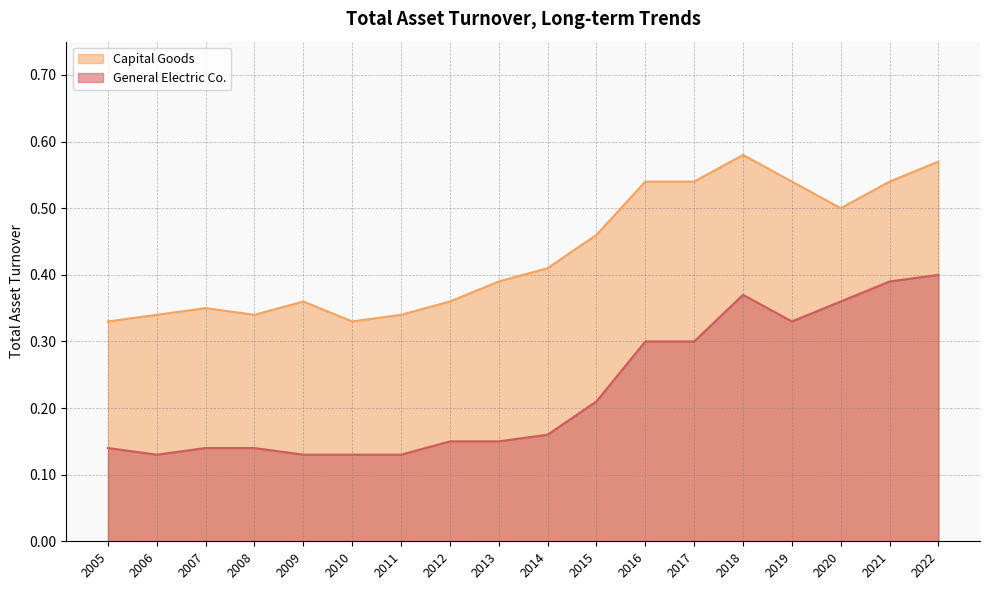

True or false: General Electric Co. and Capital Goods cross at least once.

False